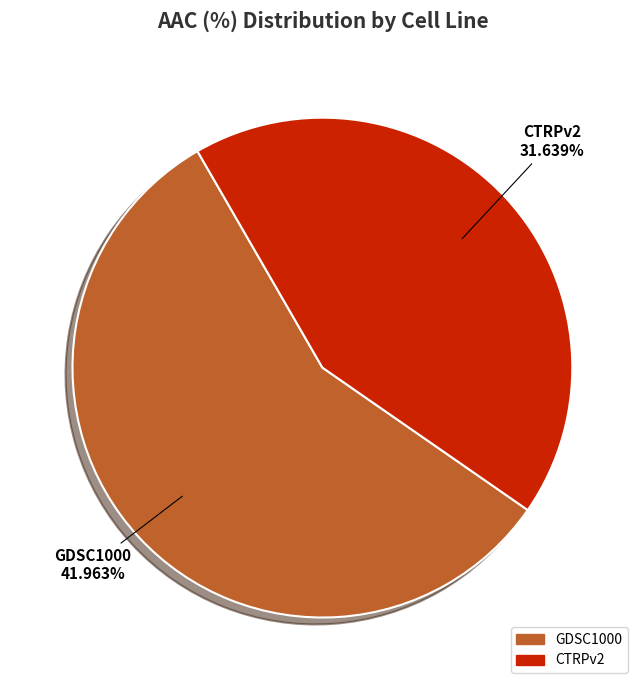

Rank the categories by value from lowest to highest.

CTRPv2, GDSC1000